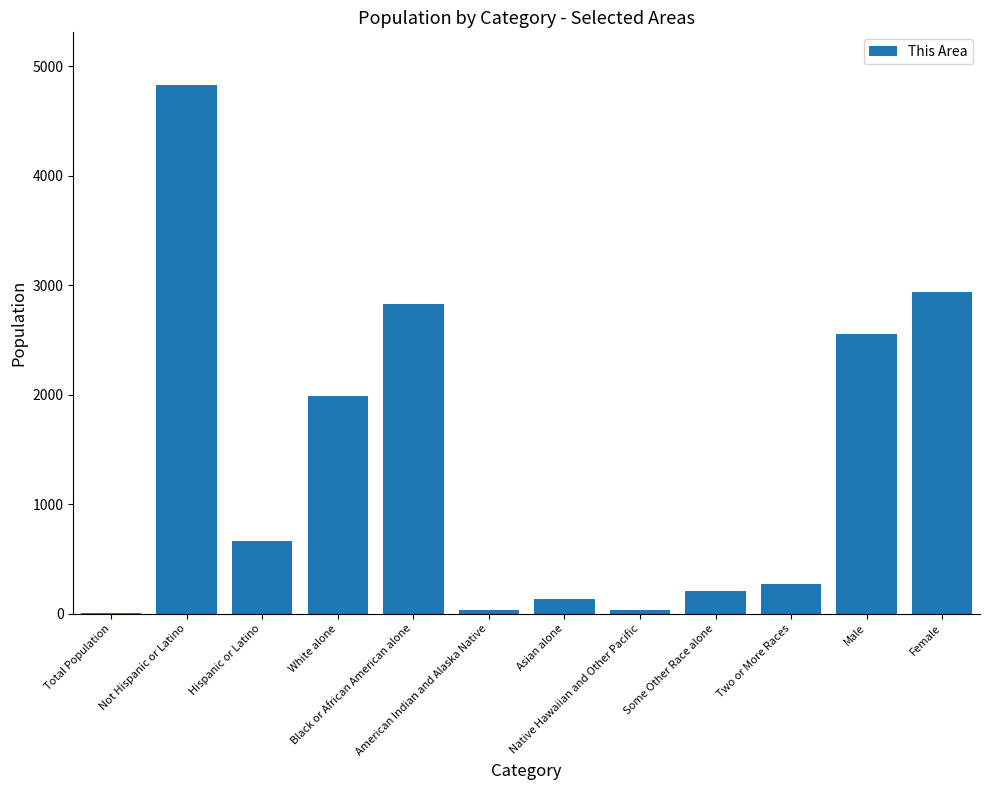

Where does the data first go above 666?

Not Hispanic or Latino